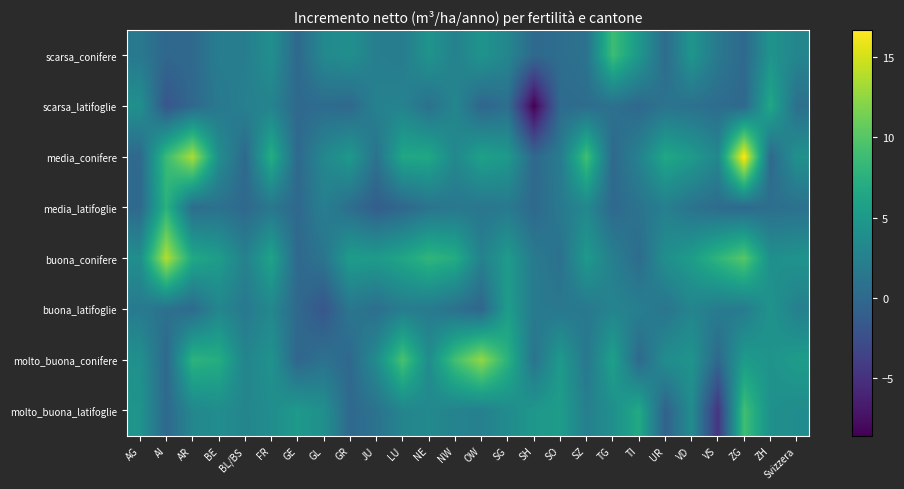

Reading left to right, transcribe all the data shown in this chart.

scarsa_conifere: AG=1.6	AI=-0.2	AR=0.0	BE=2.1	BL/BS=2.1	FR=4.0	GE=0.0	GL=3.3	GR=4.0	JU=2.2	LU=2.0	NE=4.5	NW=2.5	OW=4.5	SG=3.0	SH=0.0	SO=0.5	SZ=1.0	TG=8.8	TI=4.9	UR=0.3	VD=4.7	VS=1.6	ZG=0.0	ZH=4.5	Svizzera=2.9
scarsa_latifoglie: AG=4.1	AI=-1.8	AR=0.0	BE=1.6	BL/BS=2.4	FR=2.7	GE=0.0	GL=0.3	GR=0.0	JU=2.5	LU=2.7	NE=0.8	NW=3.0	OW=-0.3	SG=0.6	SH=-8.6	SO=0.2	SZ=0.4	TG=0.8	TI=0.0	UR=1.1	VD=0.8	VS=0.4	ZG=0.0	ZH=6.5	Svizzera=0.7
media_conifere: AG=0.0	AI=8.6	AR=13.5	BE=3.9	BL/BS=0.0	FR=7.2	GE=0.0	GL=3.2	GR=5.0	JU=1.0	LU=6.4	NE=6.5	NW=3.2	OW=5.9	SG=5.0	SH=0.0	SO=1.9	SZ=9.0	TG=0.0	TI=2.6	UR=6.5	VD=5.2	VS=3.1	ZG=16.7	ZH=0.0	Svizzera=4.2
media_latifoglie: AG=0.0	AI=7.6	AR=0.4	BE=0.8	BL/BS=0.0	FR=1.4	GE=0.0	GL=2.3	GR=0.5	JU=-1.1	LU=-0.2	NE=1.1	NW=1.5	OW=1.3	SG=1.7	SH=0.0	SO=1.7	SZ=3.2	TG=0.0	TI=1.1	UR=2.3	VD=1.0	VS=0.3	ZG=0.0	ZH=0.6	Svizzera=0.8
buona_conifere: AG=3.9	AI=13.8	AR=6.6	BE=5.4	BL/BS=2.5	FR=6.1	GE=0.0	GL=1.2	GR=5.4	JU=5.2	LU=6.3	NE=8.0	NW=7.0	OW=2.5	SG=5.2	SH=1.8	SO=0.8	SZ=5.1	TG=2.3	TI=0.3	UR=4.0	VD=5.4	VS=7.9	ZG=10.1	ZH=4.0	Svizzera=4.4
buona_latifoglie: AG=1.8	AI=0.8	AR=0.2	BE=3.0	BL/BS=1.7	FR=3.2	GE=0.0	GL=-1.8	GR=1.4	JU=0.6	LU=2.0	NE=1.8	NW=0.8	OW=-0.3	SG=5.4	SH=1.8	SO=1.5	SZ=1.6	TG=2.8	TI=2.3	UR=1.2	VD=2.9	VS=1.9	ZG=1.9	ZH=4.5	Svizzera=2.4
molto_buona_conifere: AG=4.1	AI=0.0	AR=7.7	BE=7.1	BL/BS=2.8	FR=4.4	GE=-0.3	GL=0.9	GR=0.0	JU=3.6	LU=9.4	NE=3.7	NW=9.1	OW=12.6	SG=7.6	SH=1.1	SO=5.1	SZ=1.5	TG=5.8	TI=0.0	UR=3.8	VD=4.5	VS=0.0	ZG=5.2	ZH=4.4	Svizzera=5.3
molto_buona_latifoglie: AG=4.5	AI=0.0	AR=3.1	BE=3.8	BL/BS=2.9	FR=3.8	GE=5.0	GL=4.0	GR=0.0	JU=1.0	LU=2.9	NE=3.3	NW=2.7	OW=2.4	SG=3.6	SH=4.8	SO=5.4	SZ=2.3	TG=4.0	TI=6.7	UR=-0.7	VD=3.7	VS=-4.7	ZG=9.0	ZH=4.1	Svizzera=3.7